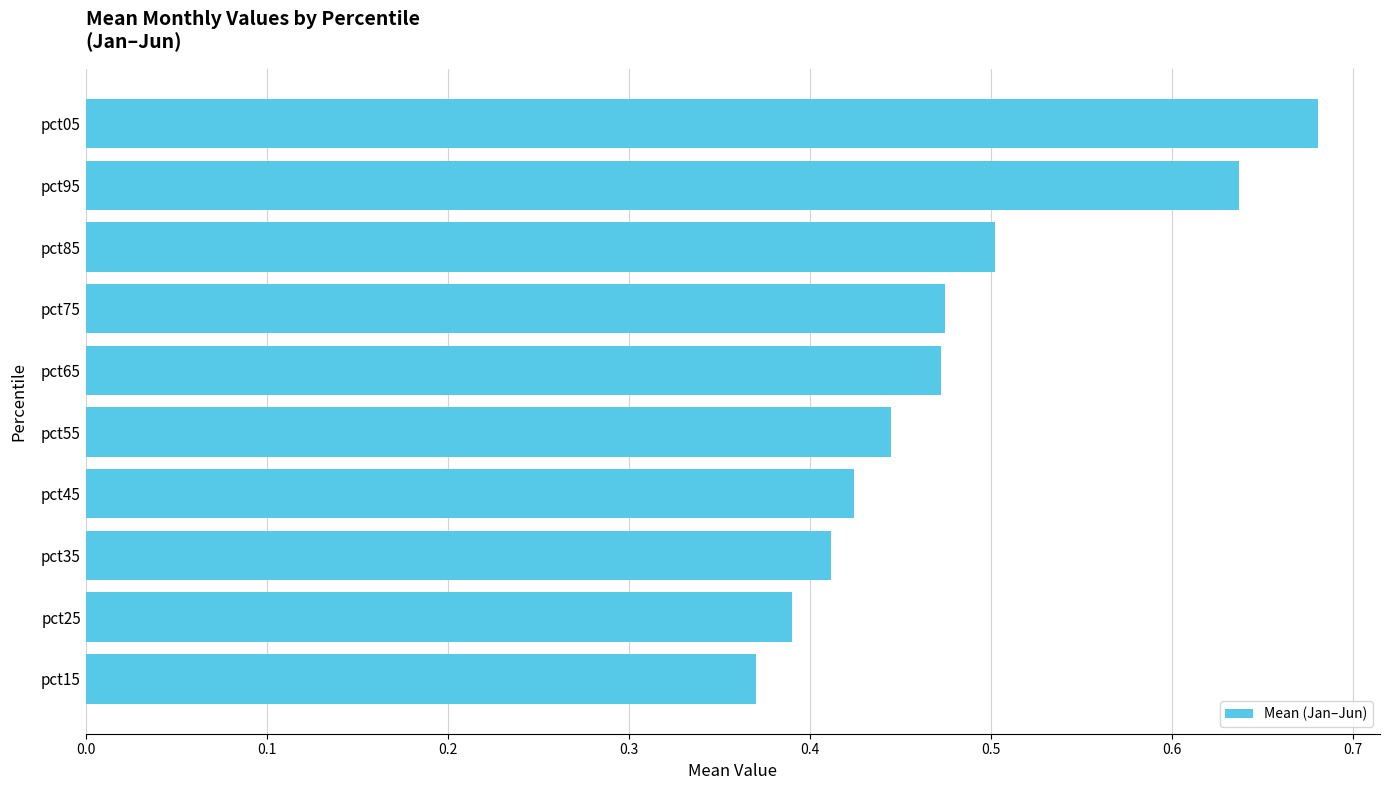

Which category has the lowest value across all series?

pct15